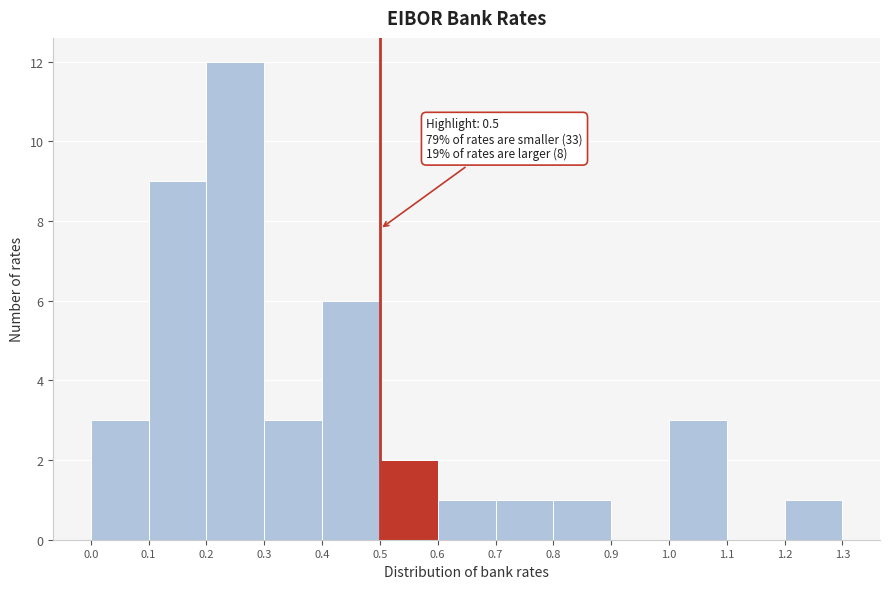

Over which range of the x-axis is the bar tallest?

0.2 to 0.3